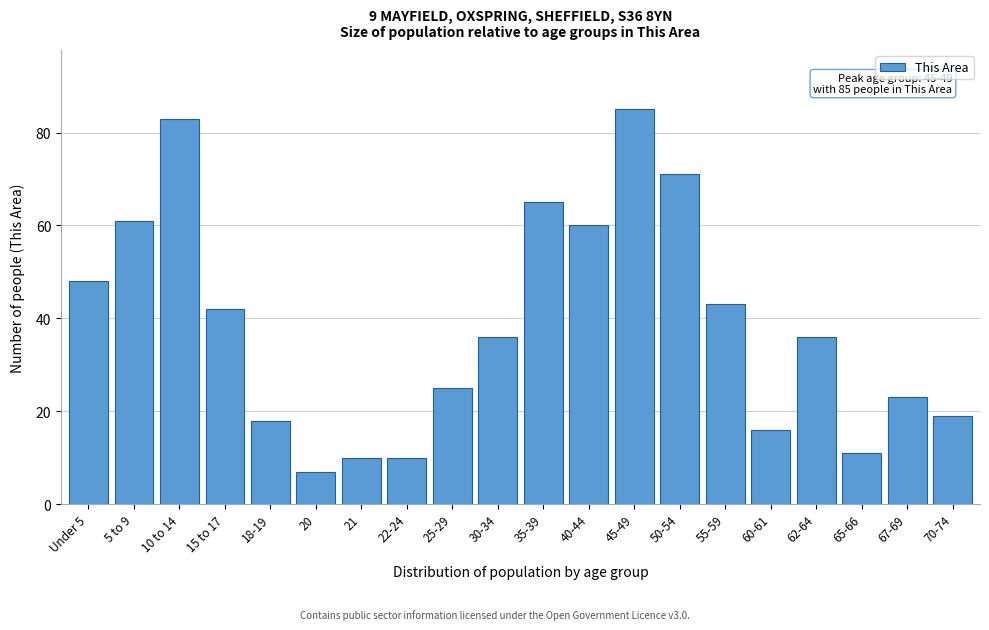

Reading right to left, transcribe all the data shown in this chart.

70-74=19	67-69=23	65-66=11	62-64=36	60-61=16	55-59=43	50-54=71	45-49=85	40-44=60	35-39=65	30-34=36	25-29=25	22-24=10	21=10	20=7	18-19=18	15 to 17=42	10 to 14=83	5 to 9=61	Under 5=48